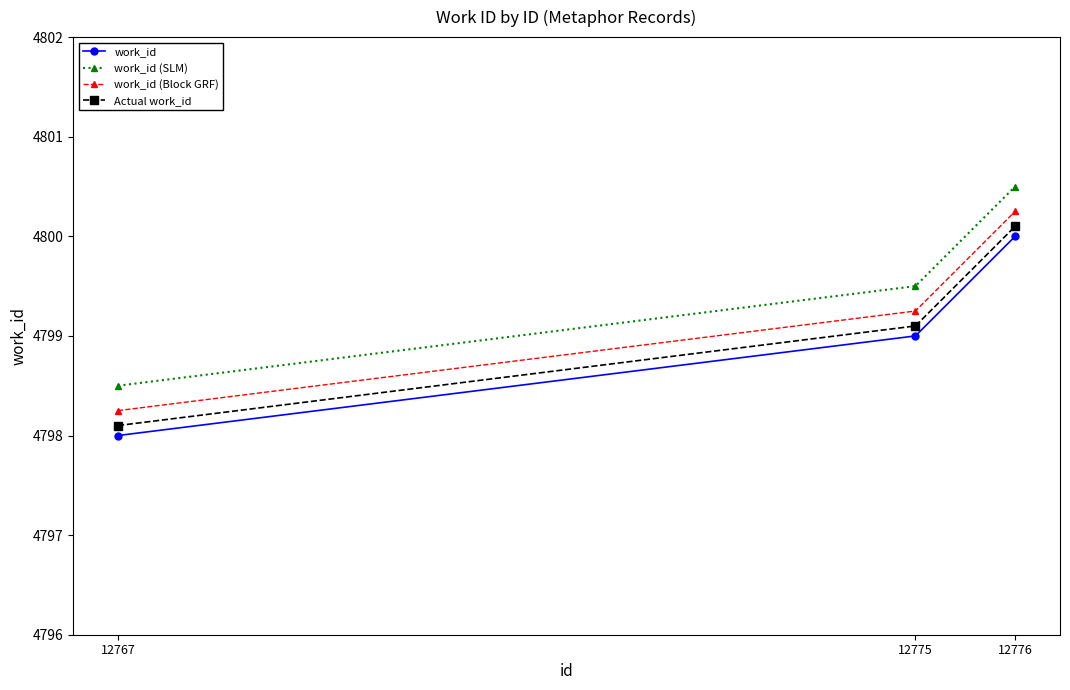

Rank the series at 12775 from lowest to highest value.

work_id, Actual work_id, work_id (Block GRF), work_id (SLM)